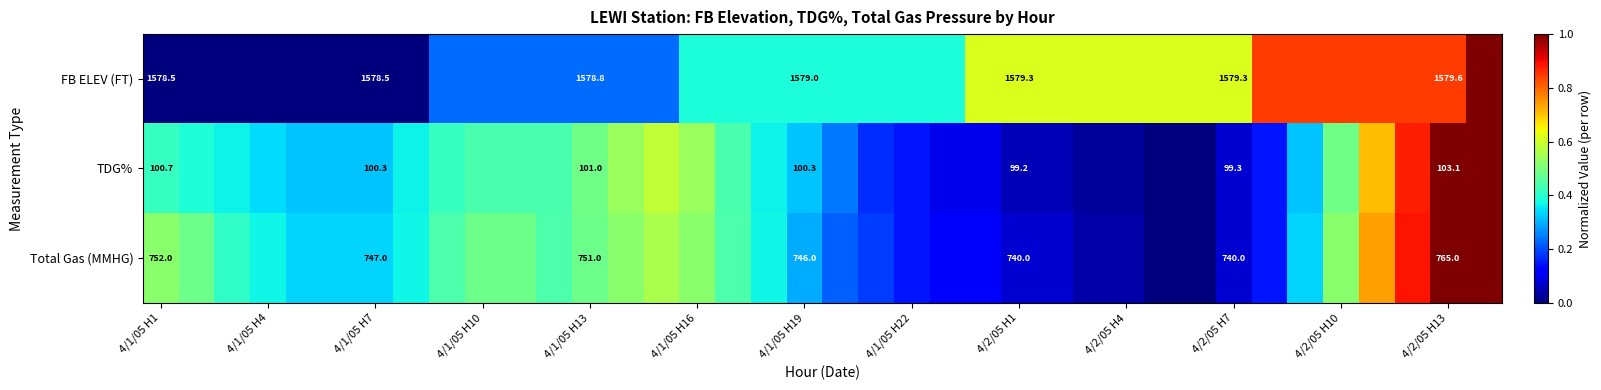

At how many categories does at least one series exceed 0?

38